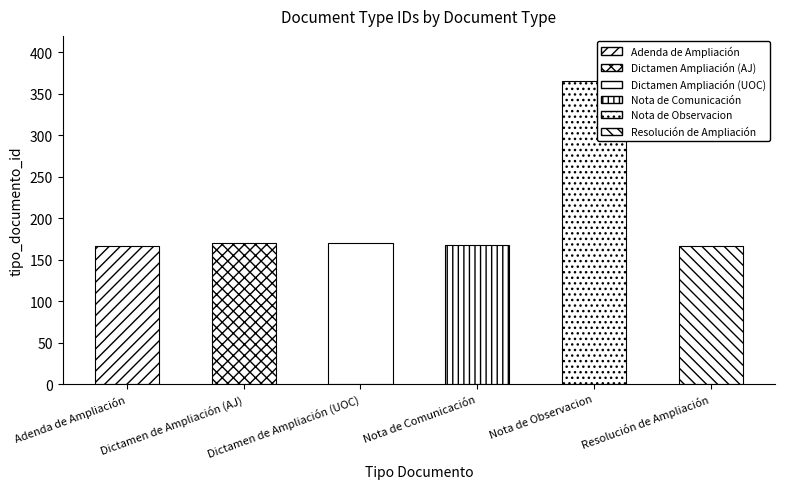

What is the ratio of the value at Adenda de Ampliación to the value at Dictamen de Ampliación (UOC)?

1.0